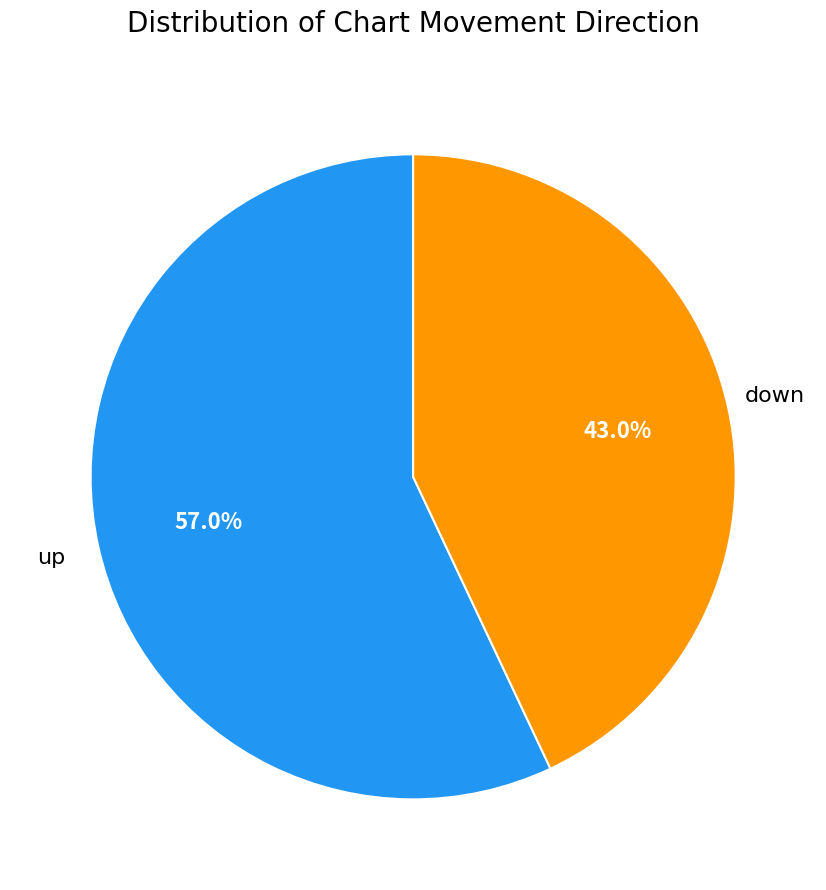

Does any single category account for the majority?

Yes